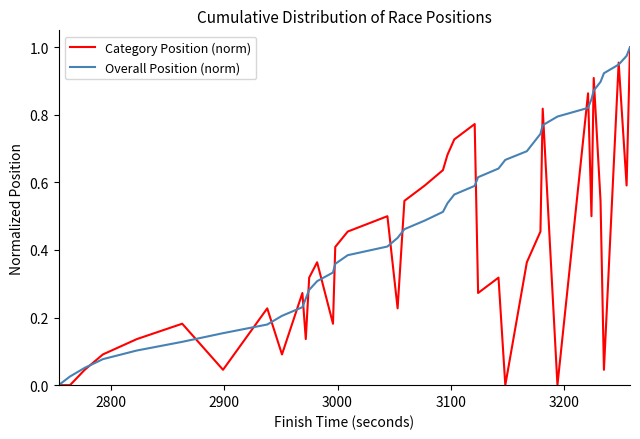

Rank the series by their average value, from highest to lowest.

Overall Position (norm), Category Position (norm)